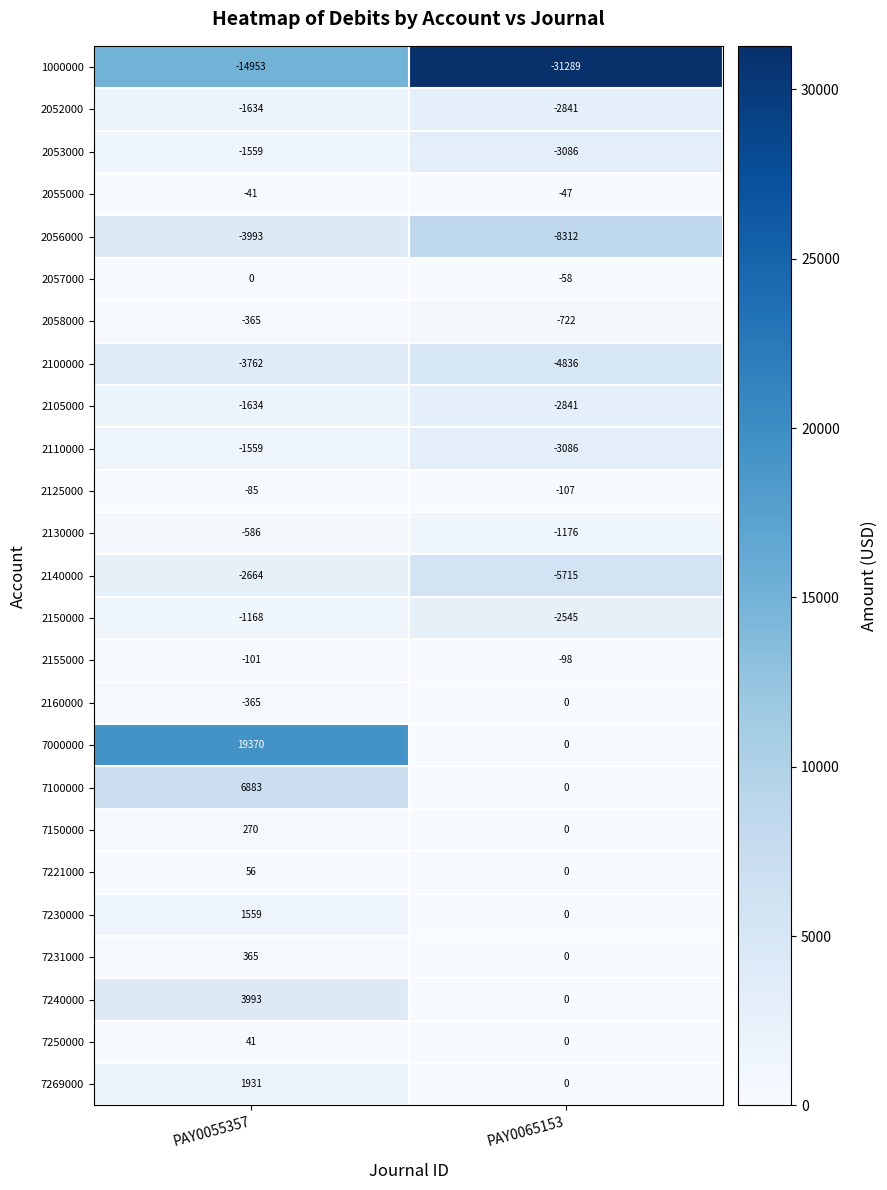

Count the number of data series in this chart.

25